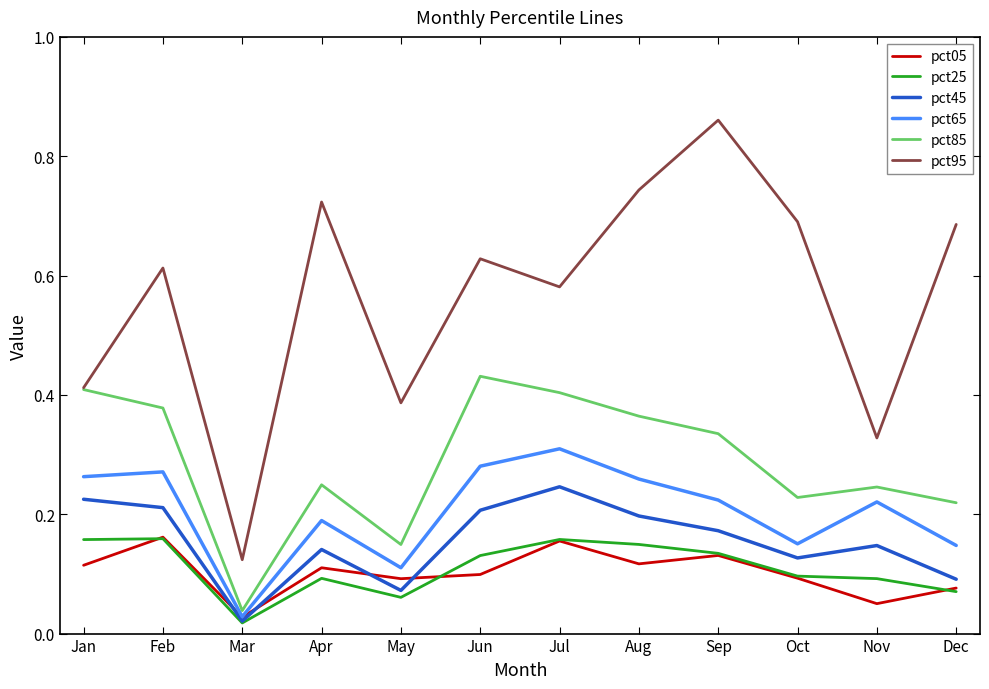

What is the sum of the pct95 values at Sep and May?

1.2